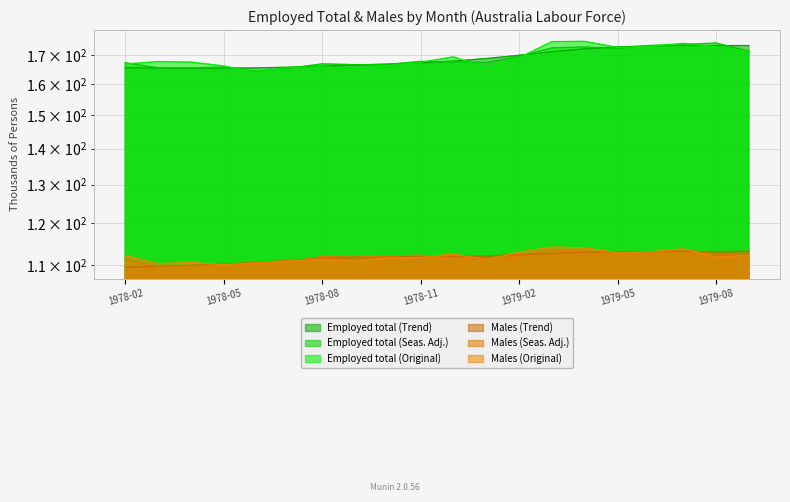

How many data points in Males (Original) are above 111?

16